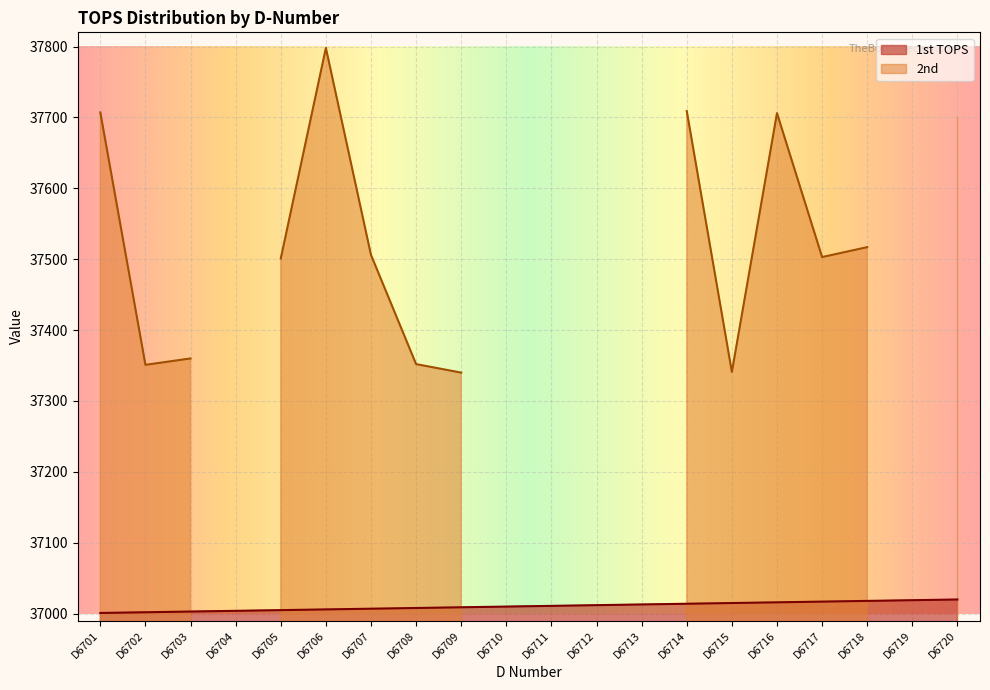

True or false: the data has more than 2 interior local peaks.

False